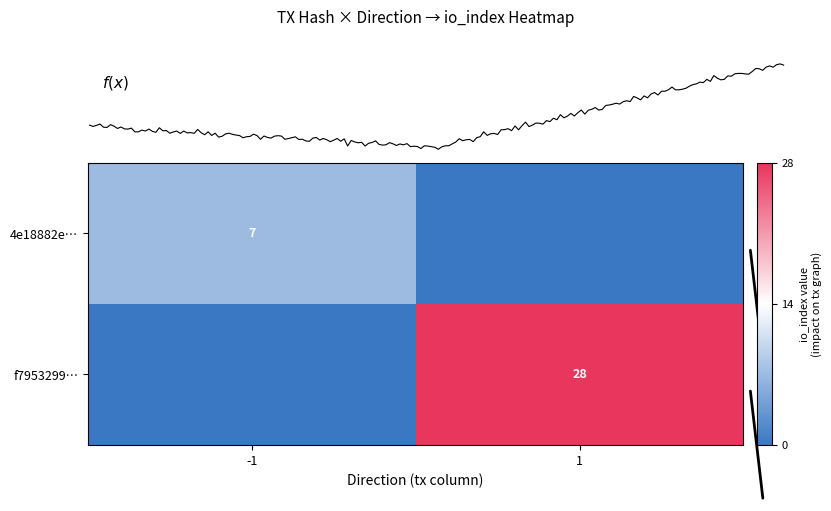

What is the difference between the highest and lowest values at 1?

28